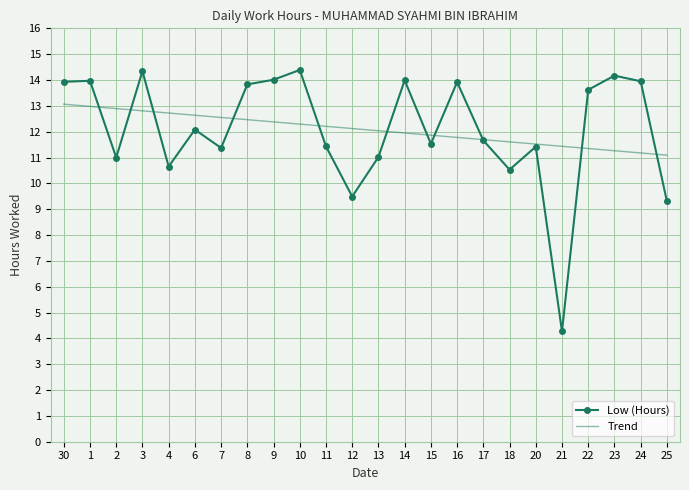

What is the maximum value shown in the chart?

14.4